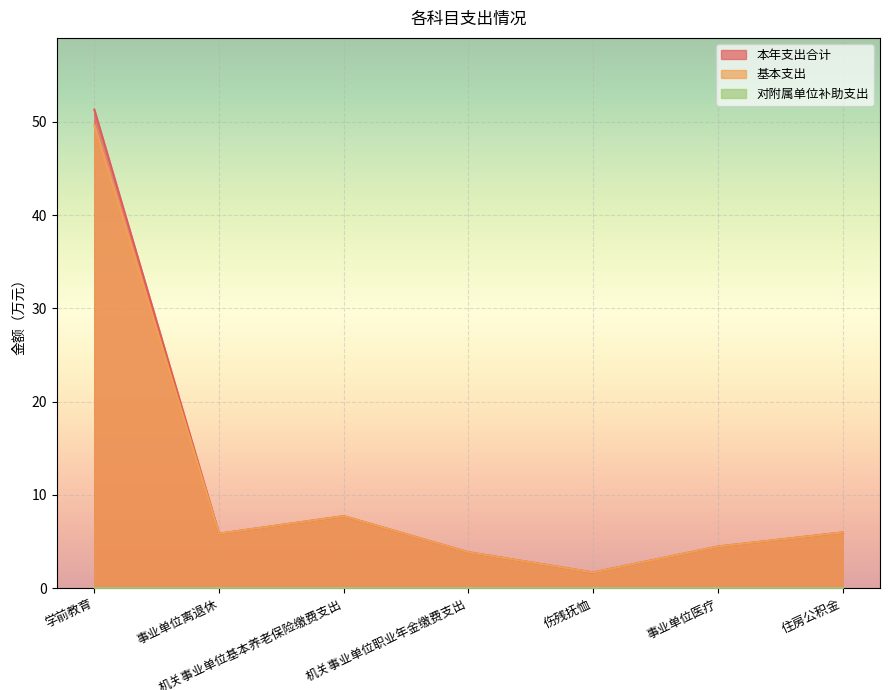

At which label does 基本支出 reach its peak?

学前教育